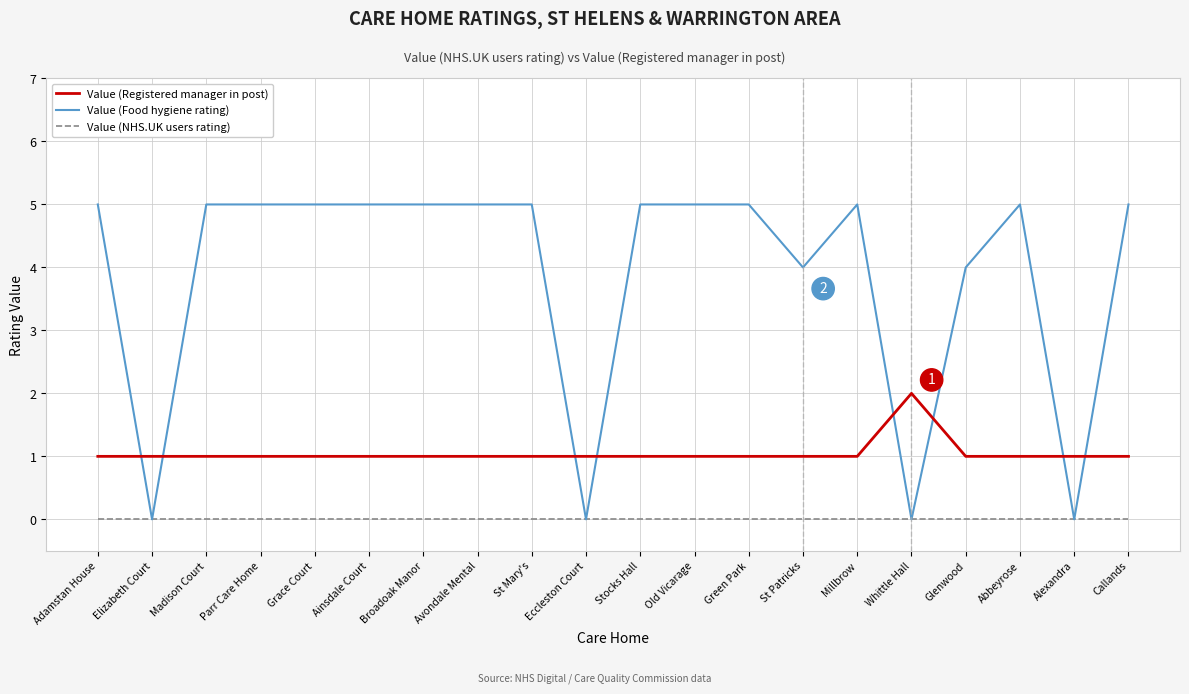

What is the maximum value shown in the chart?

5